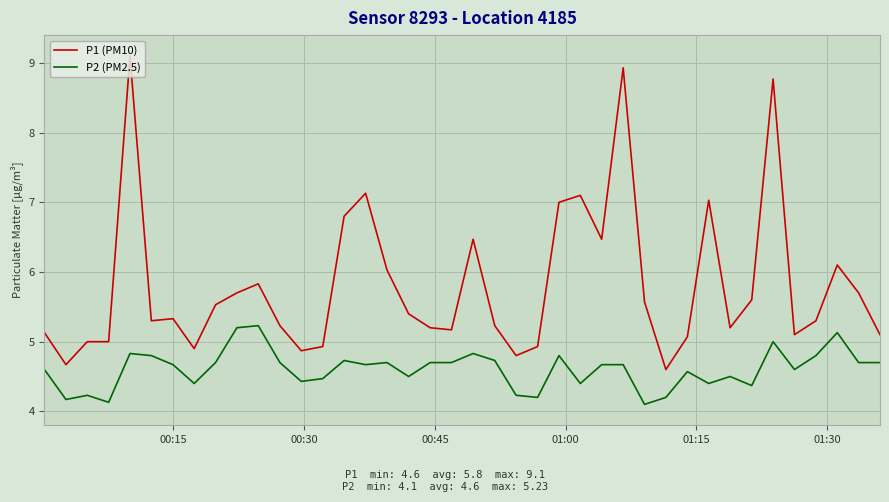

True or false: P1 (PM10) and P2 (PM2.5) cross at least once.

False